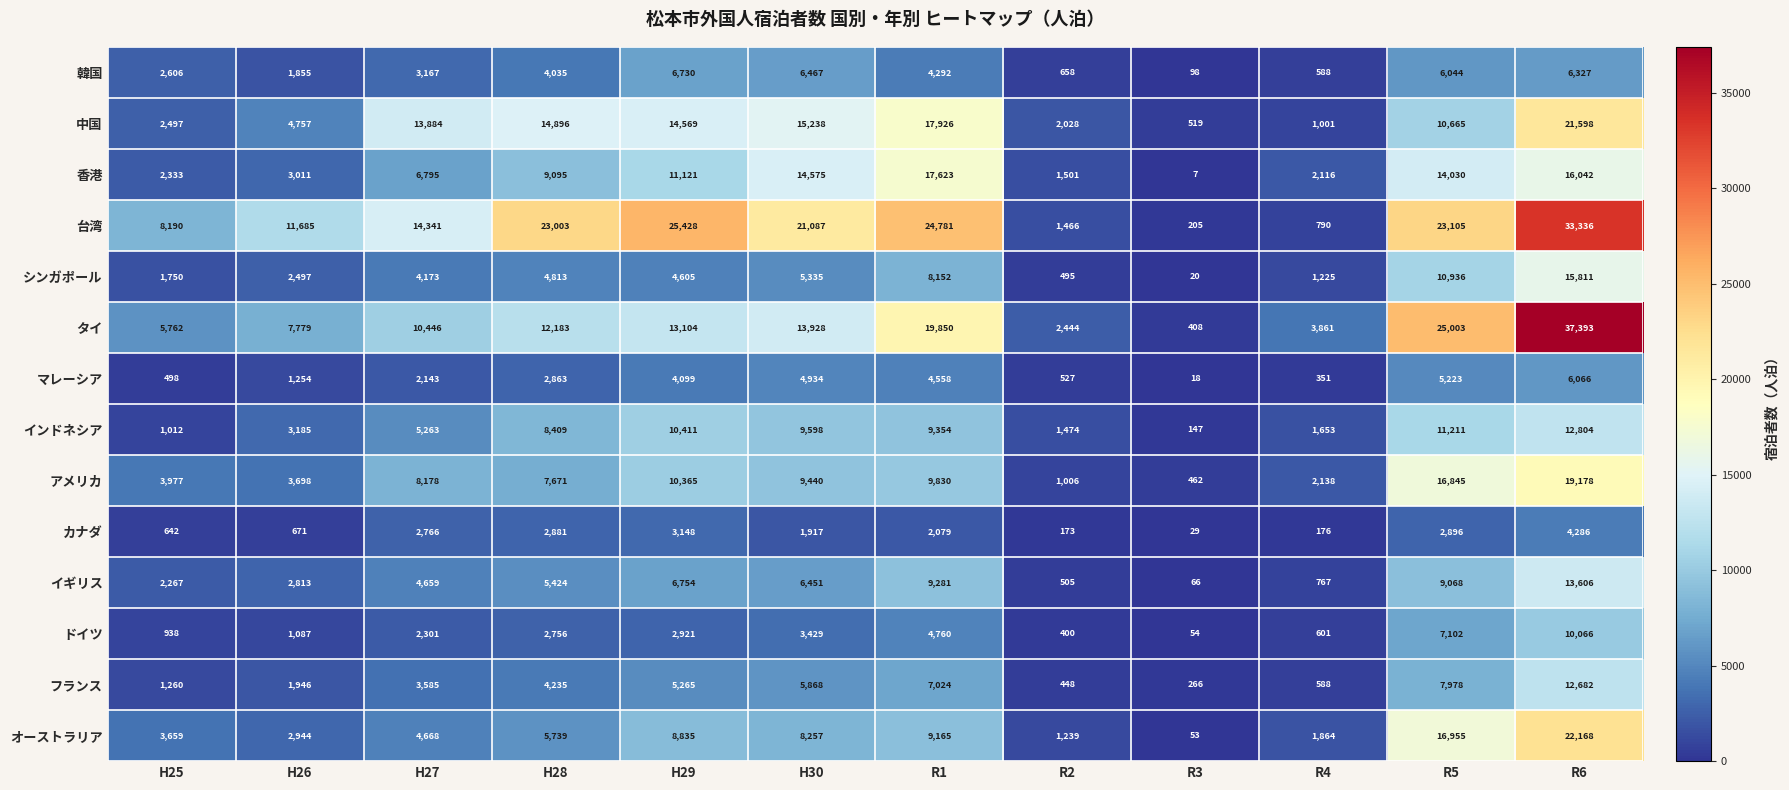

What is the average value of the カナダ series?

1805